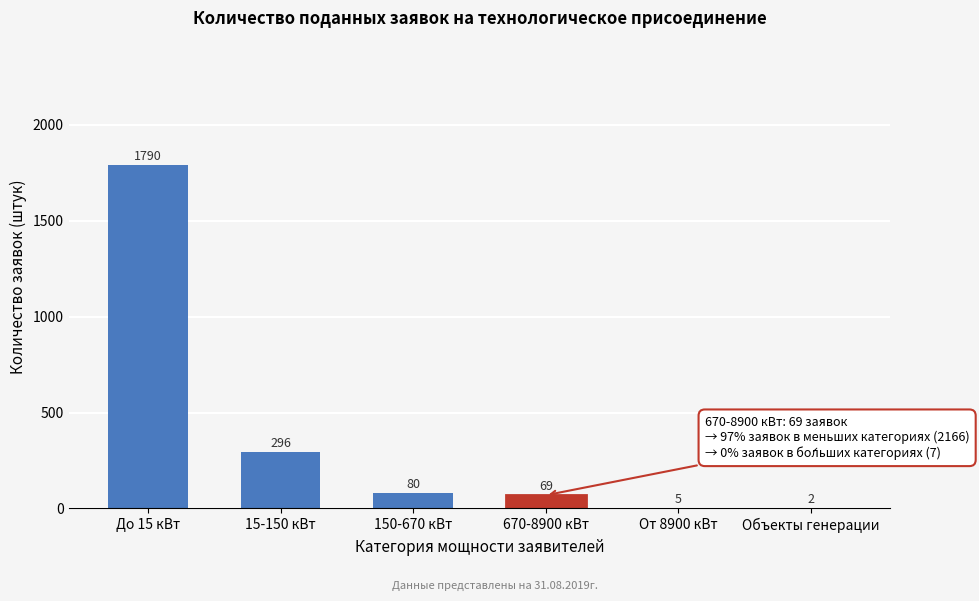

Reading left to right, extract all data points from this chart.

До 15 кВт=1790	15-150 кВт=296	150-670 кВт=80	670-8900 кВт=69	От 8900 кВт=5	Объекты генерации=2